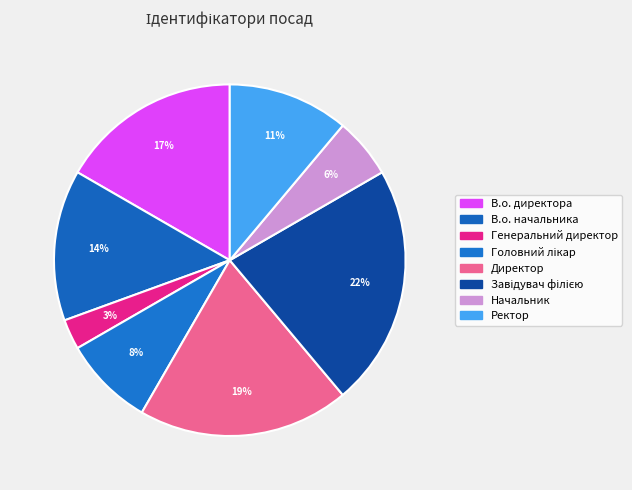

Count the number of slices in the pie.

8